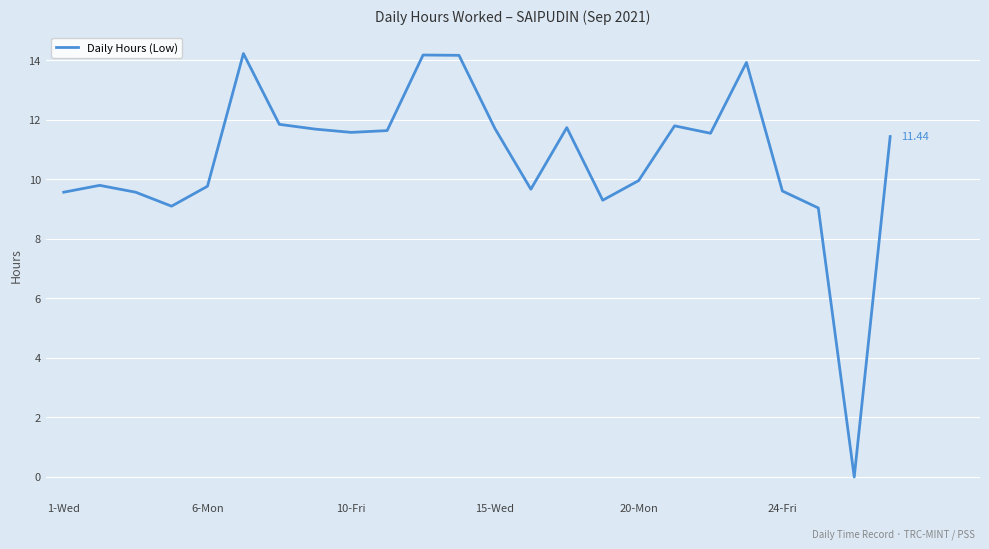

What is the difference between the maximum and minimum values?

14.2